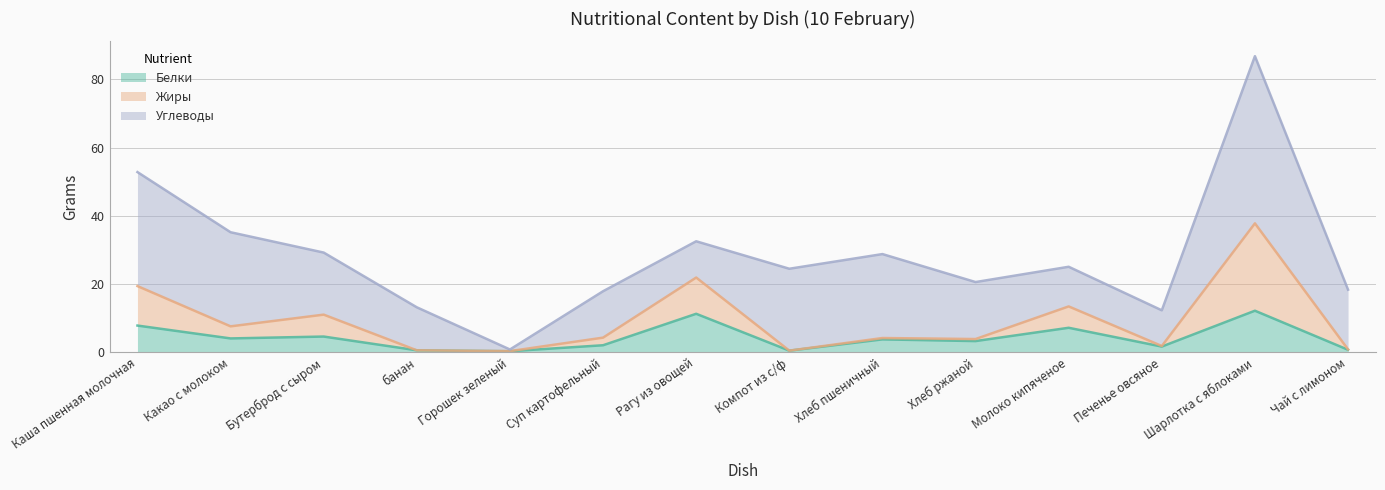

What are all the series names shown in the legend?

Белки, Жиры, Углеводы